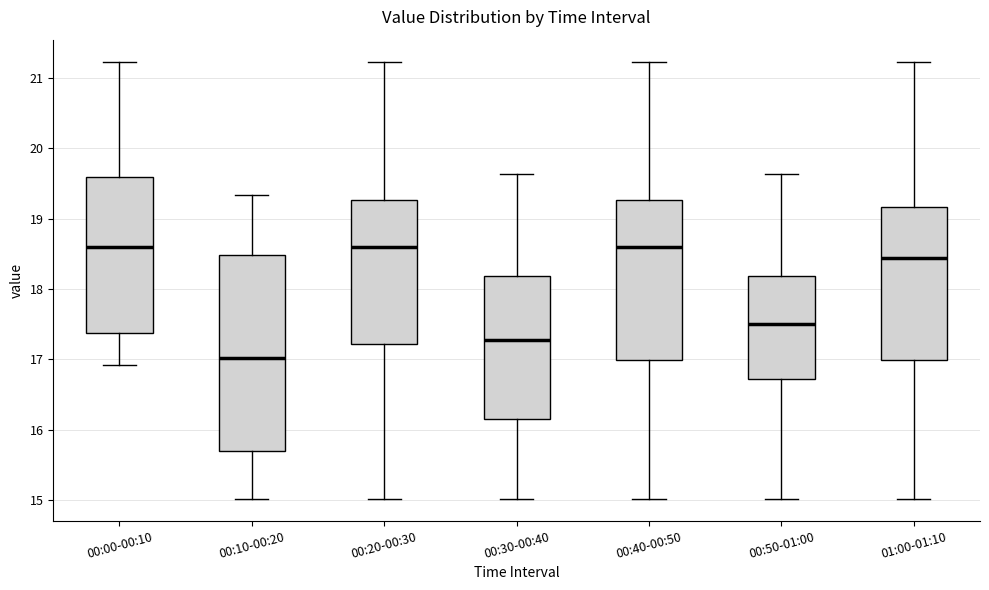

Where does the lower whisker of the box for 00:10-00:20 end on the y-axis? The values are not printed on the chart, so give them approximately, as read against the axis.

15.0